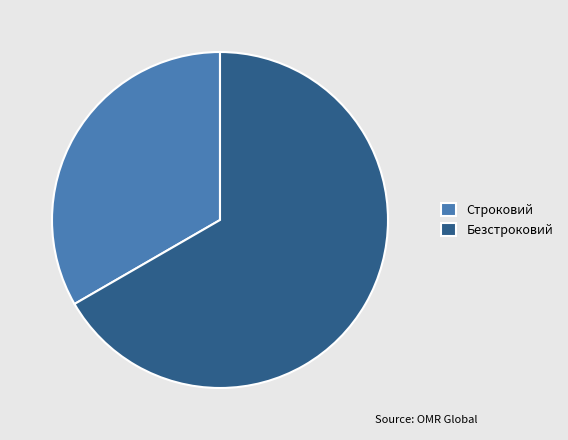

How many segments does this pie chart have?

2